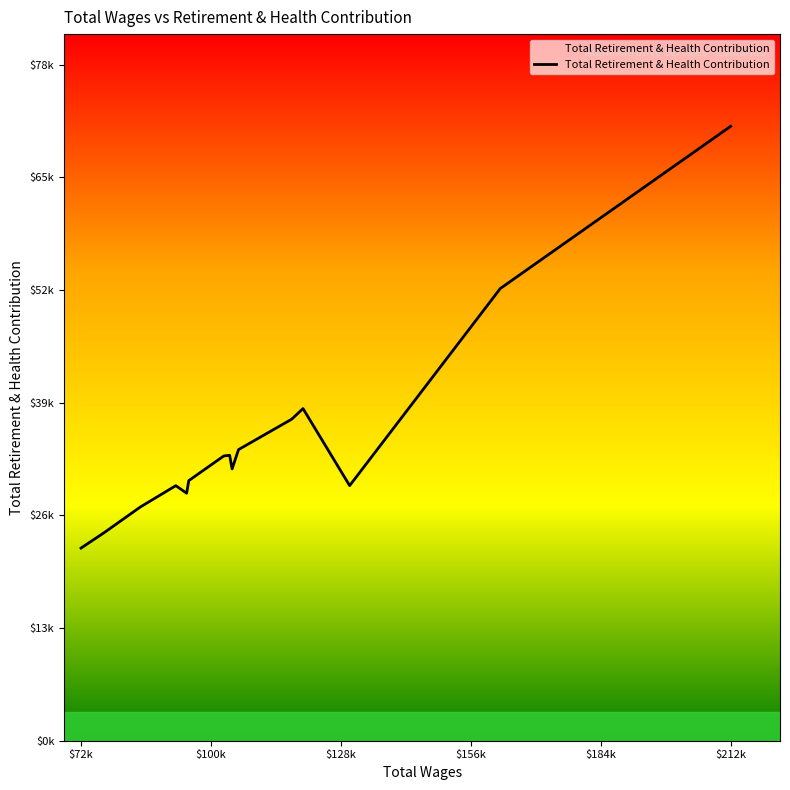

Does the chart display data point markers on the line(s)?

No